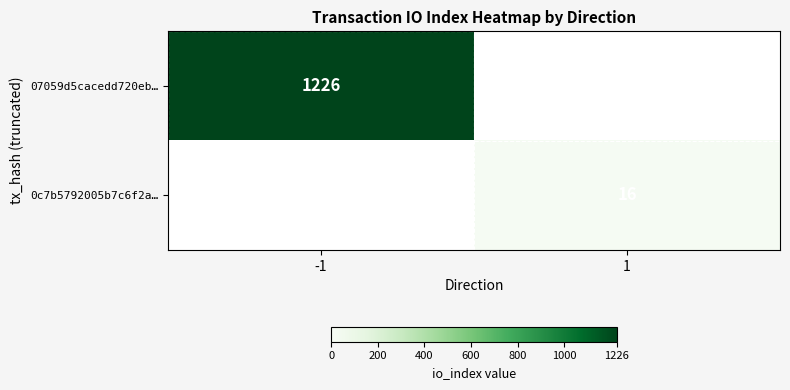

True or false: 07059d5cacedd720eb… has a value of 1226 at -1.

True